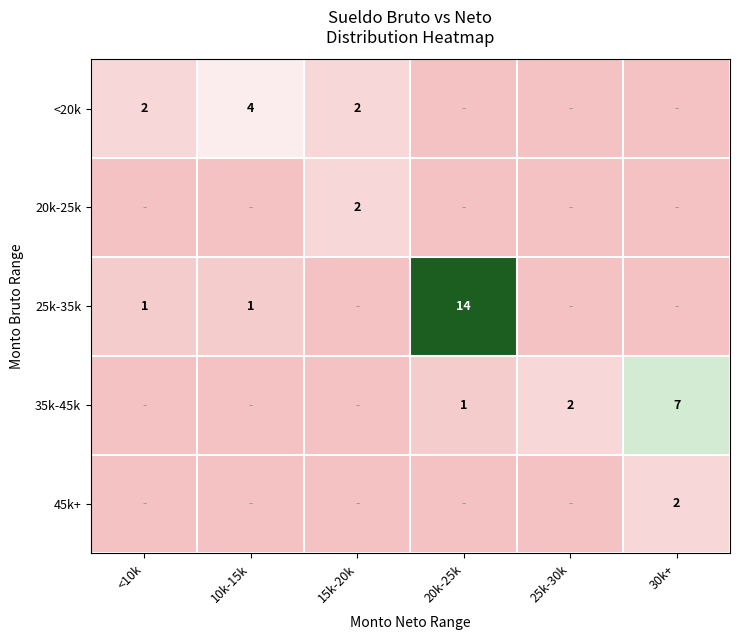

Is it true that 35k-45k equals 2 at 25k-30k?

True